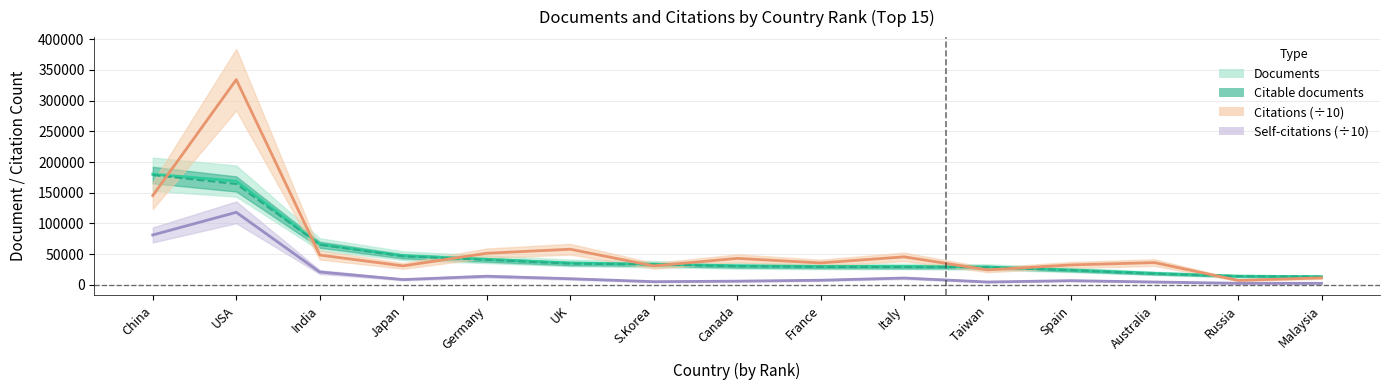

At which category does Self-citations reach its first local valley?

Japan